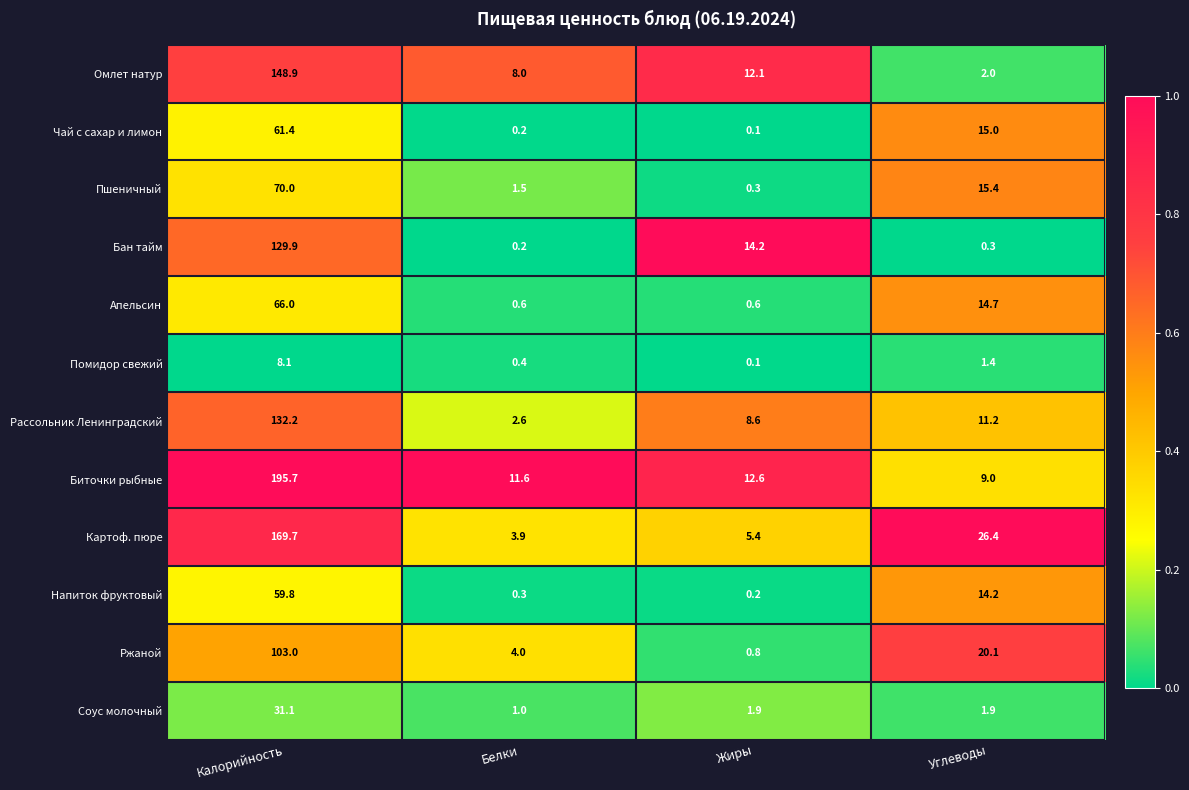

List the labels in order of Биточки рыбные value, largest first.

Калорийность, Жиры, Белки, Углеводы